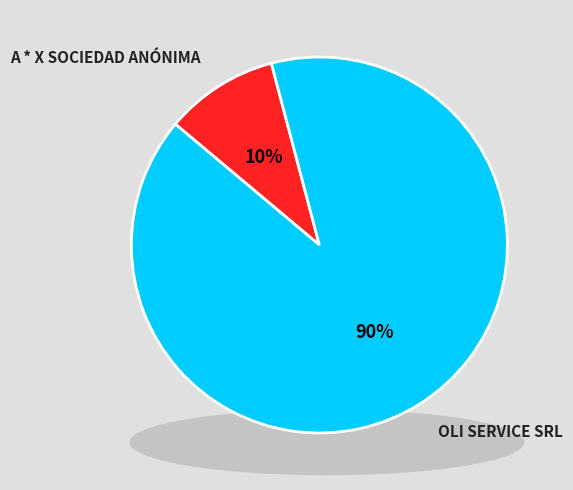

Which category has the smallest portion of the pie?

A * X SOCIEDAD ANÓNIMA